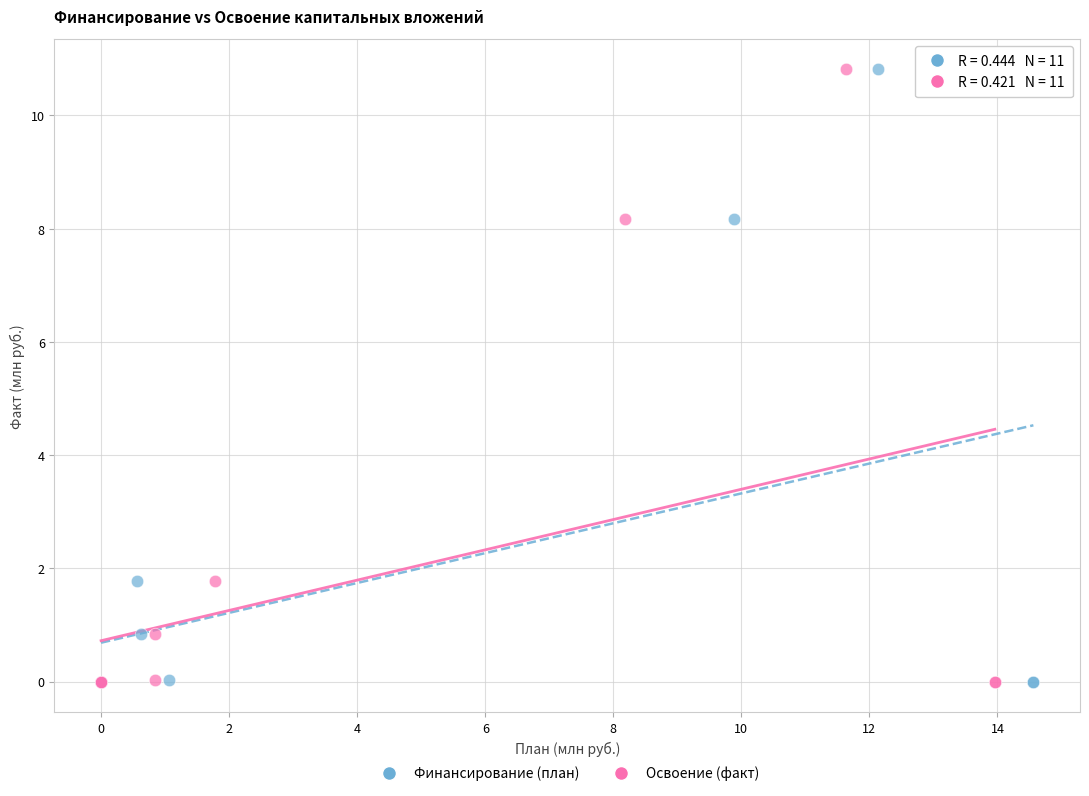

What are all the series names shown in the legend?

Финансирование (план), Освоение (факт)